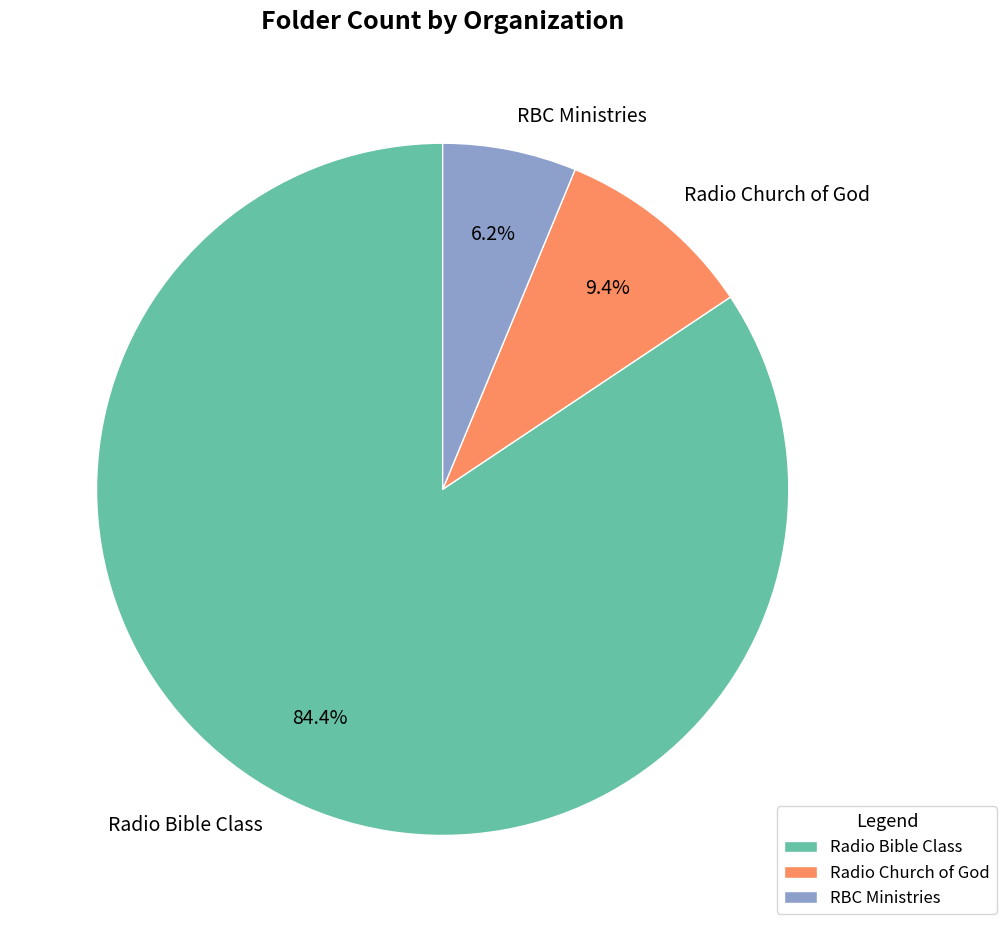

True or false: Radio Bible Class accounts for 76% of the total.

False